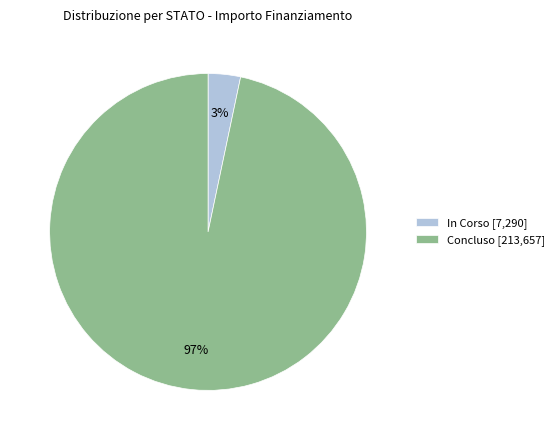

To the nearest percent, what portion does Concluso [213,657] represent?

97%